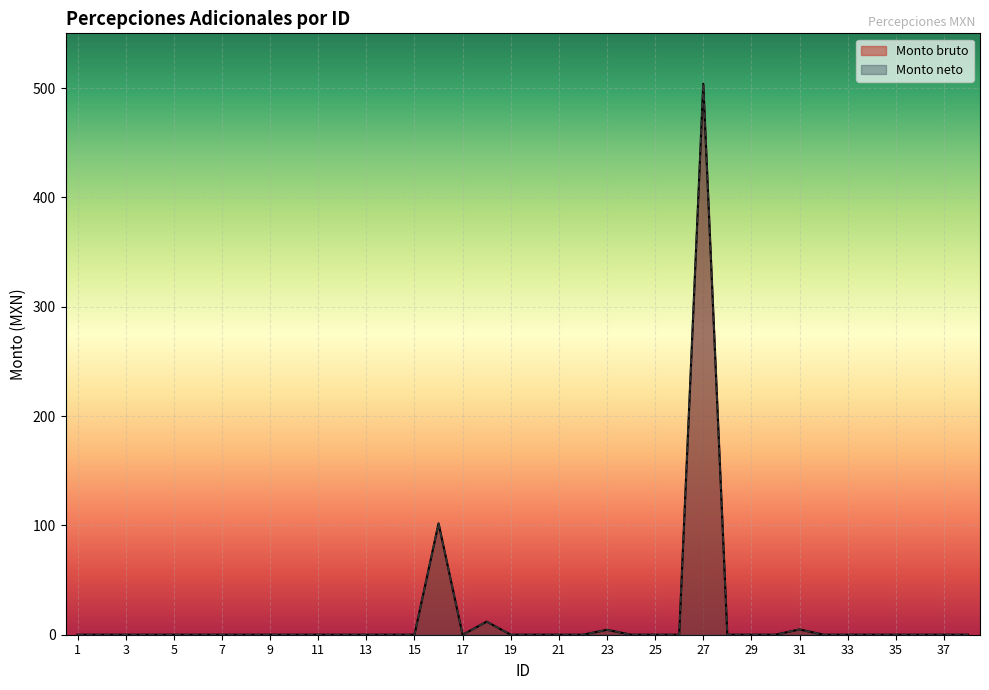

List the labels in order of Monto neto value, largest first.

27, 16, 18, 31, 23, 1, 2, 3, 4, 5, 6, 7, 8, 9, 10, 11, 12, 13, 14, 15, 17, 19, 20, 21, 22, 24, 25, 26, 28, 29, 30, 32, 33, 34, 35, 36, 37, 38